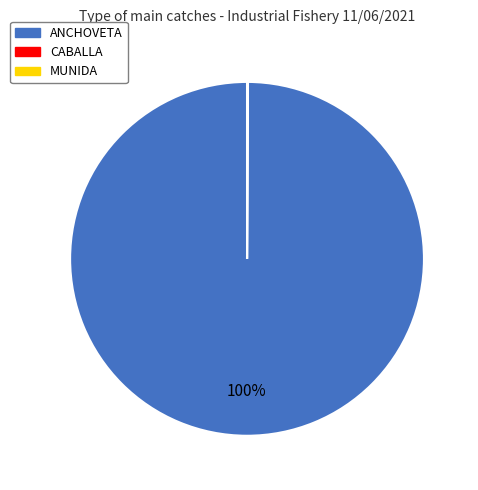

Which category has the biggest portion of the pie?

ANCHOVETA